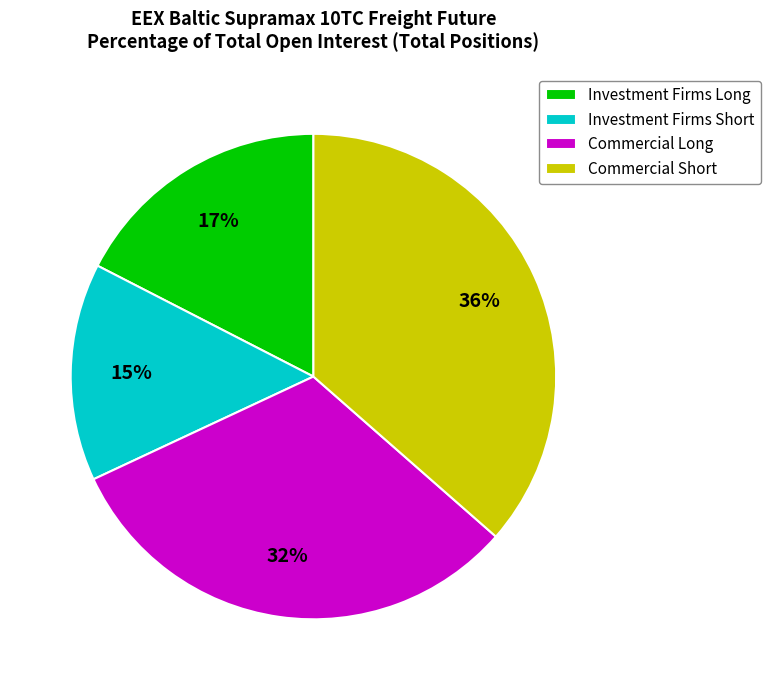

Do Investment Firms Short and Investment Firms Long together represent more than half of the pie?

No